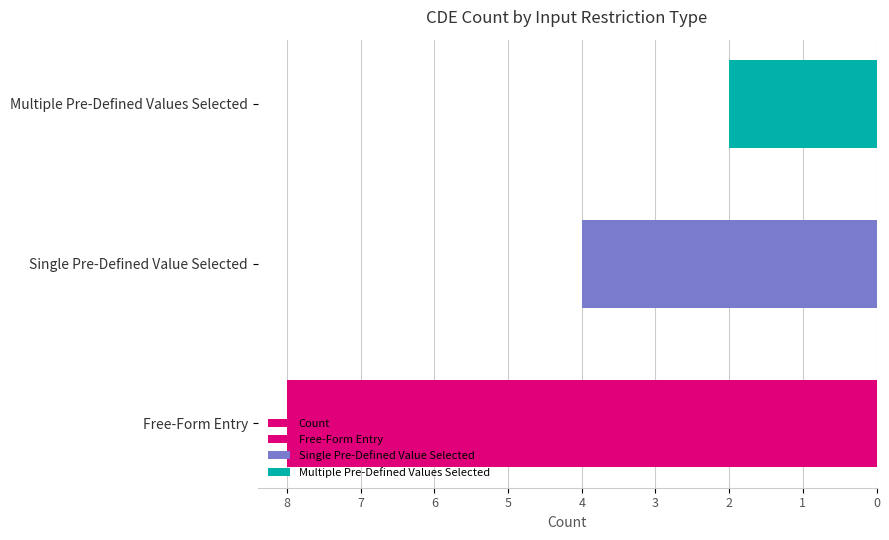

How many data points does each series have?

3